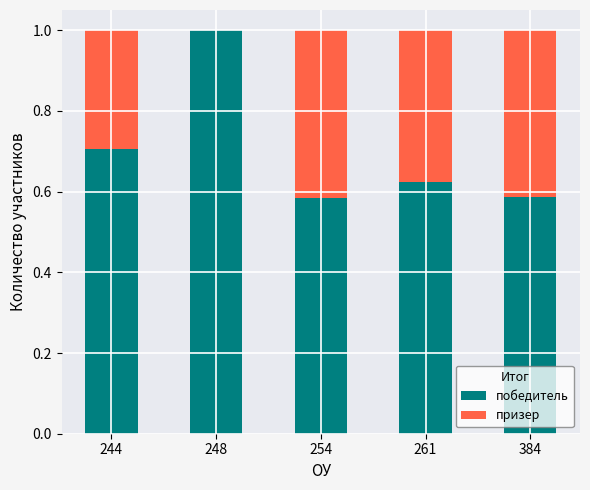

The value of победитель at 248 is 1.5. True or false?

False